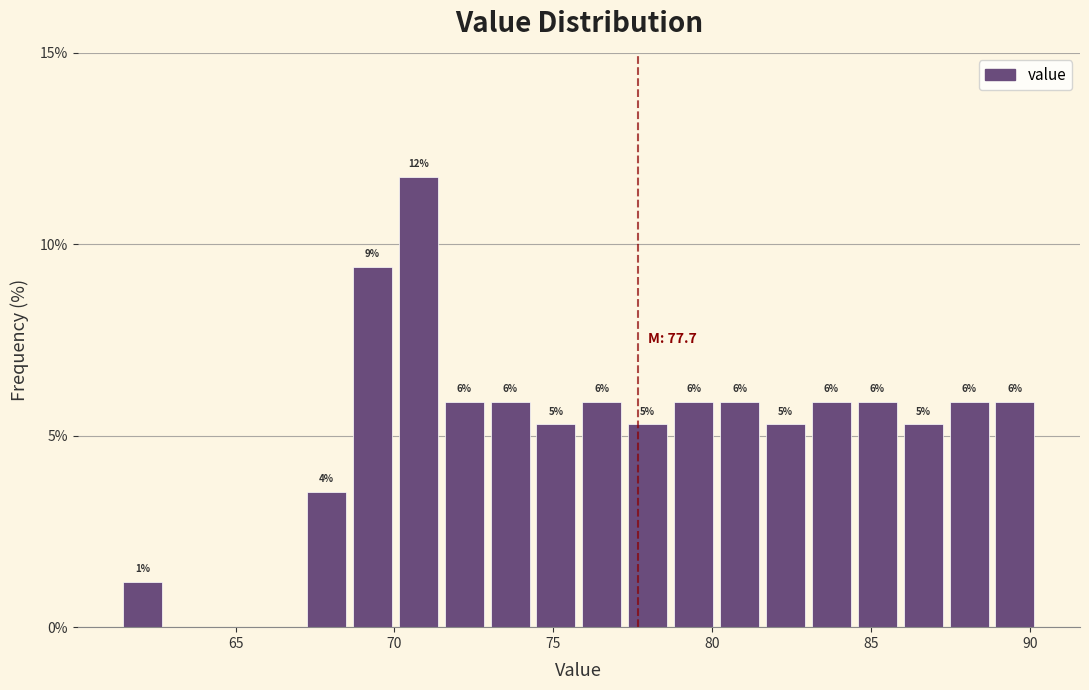

Around what value on the x-axis is the tallest bar? Give the approximate position of its centre, as read against the axis.

70.5